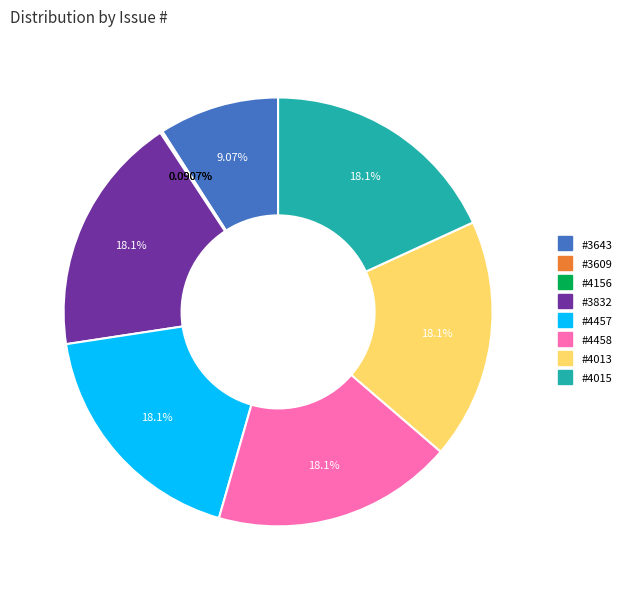

Does #4457 account for over 50% of the chart?

No